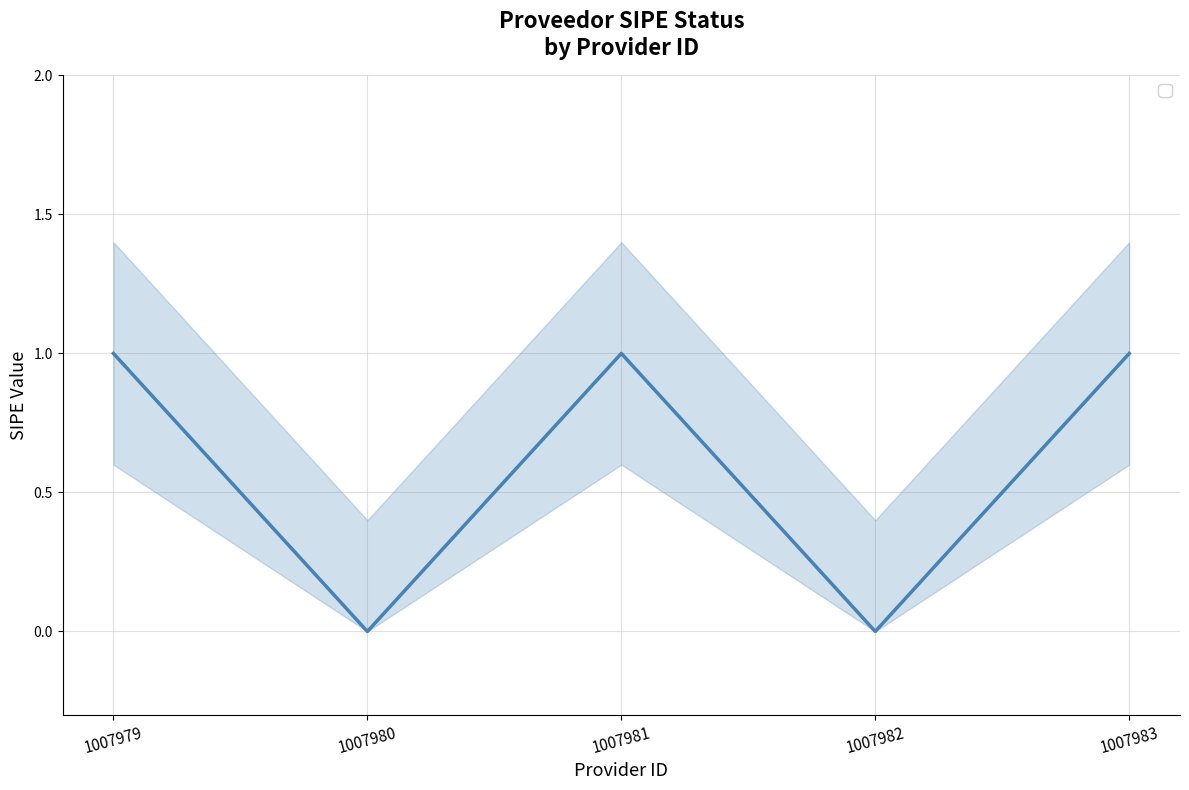

The value of _sipe_upper at 1007982 is 0.7. True or false?

False